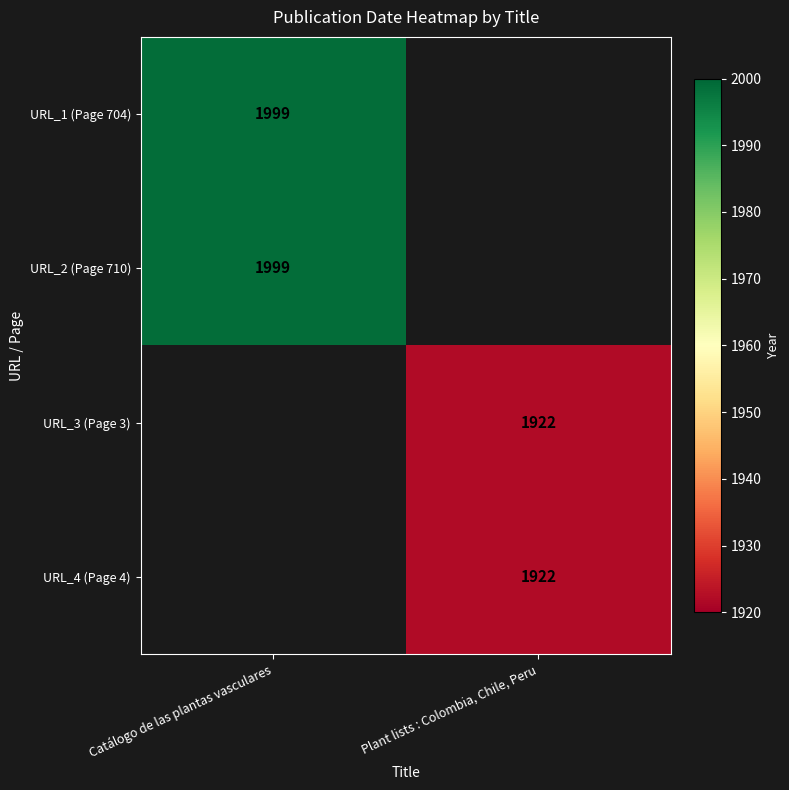

Which label corresponds to the smallest value in the chart?

Plant lists : Colombia, Chile, Peru